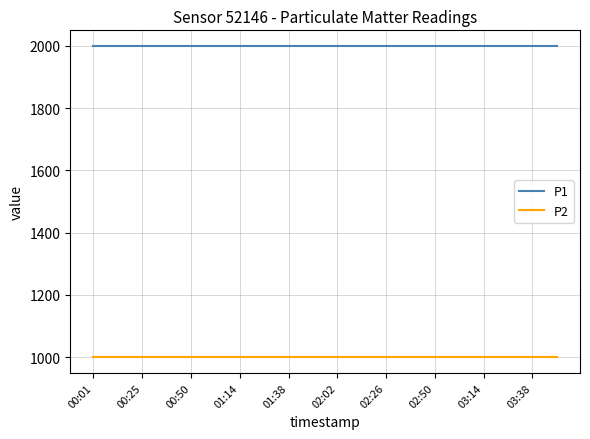

What are all the series names shown in the legend?

P1, P2